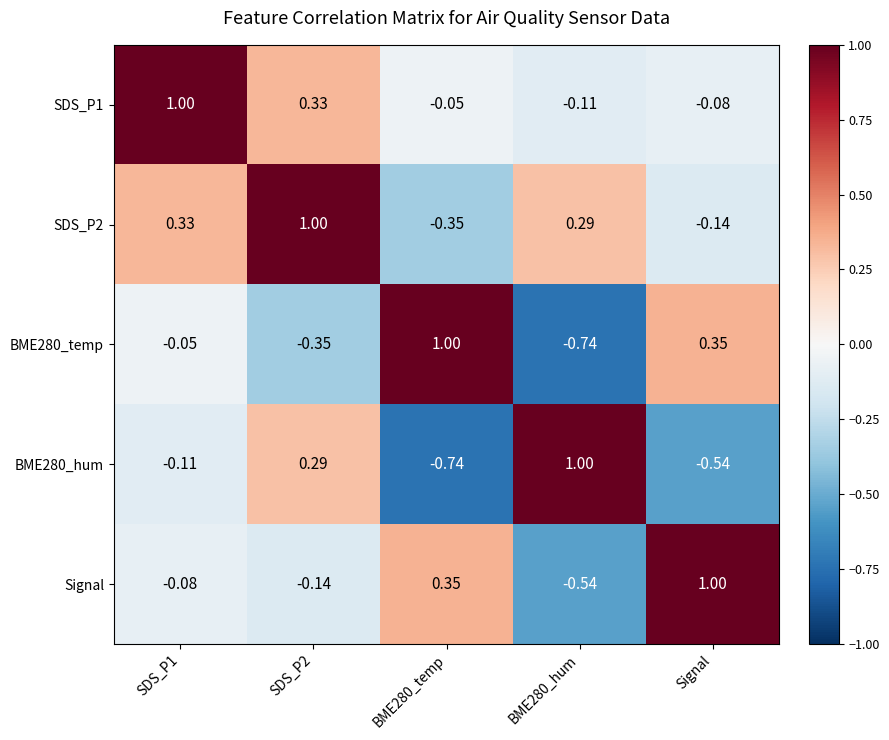

Count the number of categories in the chart.

5